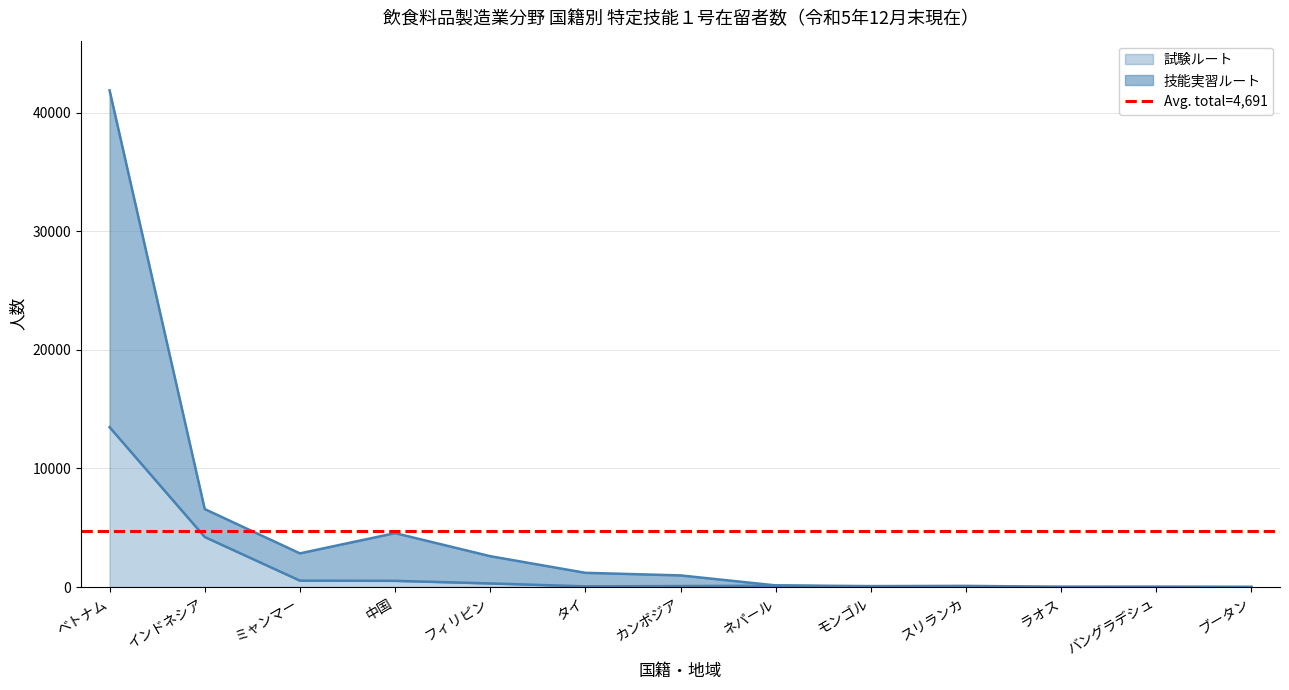

How many data points in 技能実習ルート are above 980?

6